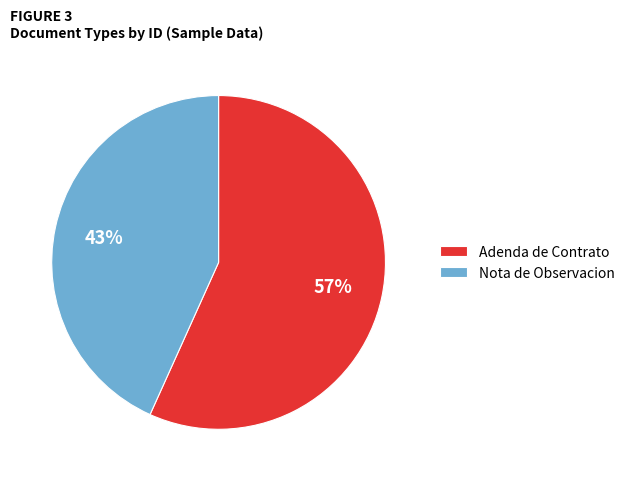

The Nota de Observacion slice represents 43% of the pie. True or false?

True